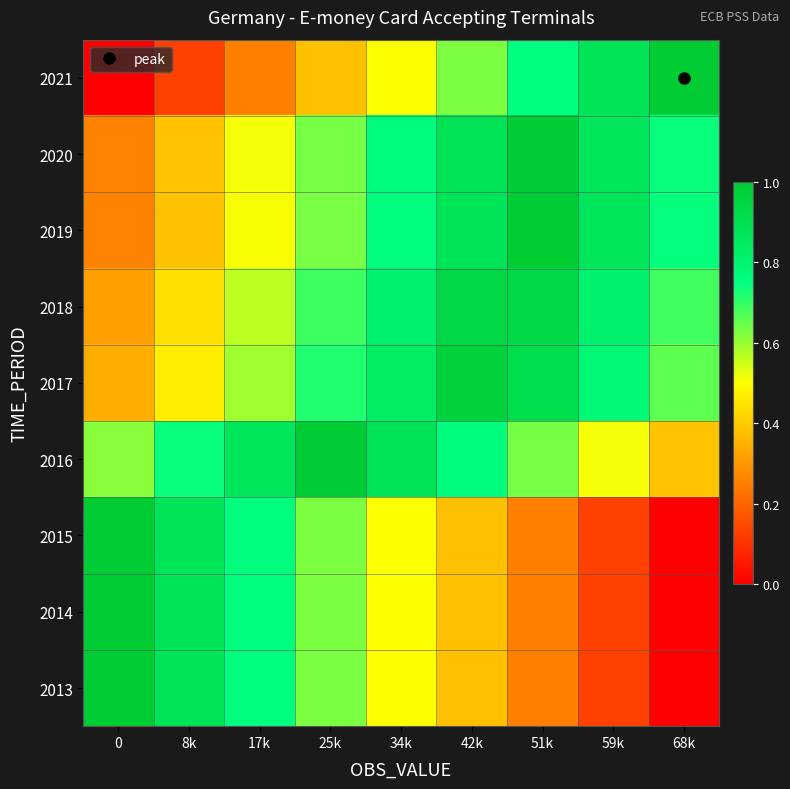

At which category does the chart reach its minimum across all series?

68k